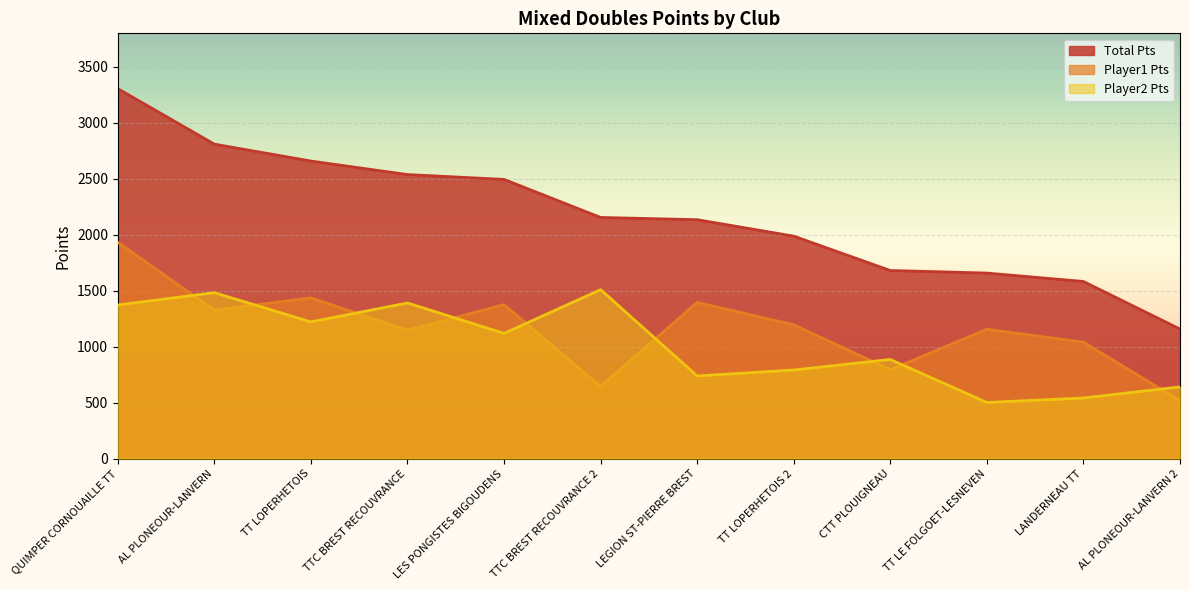

What is the total value across all series at LANDERNEAU TT?

3166